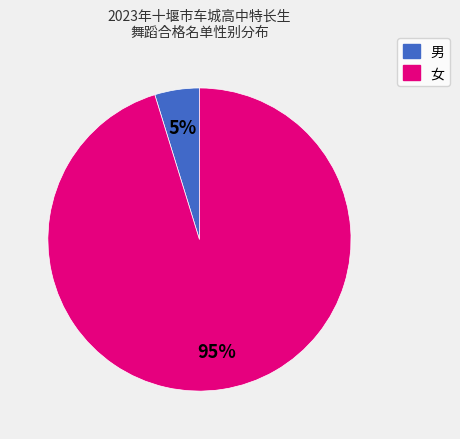

Between 男 and 女, which is larger?

女